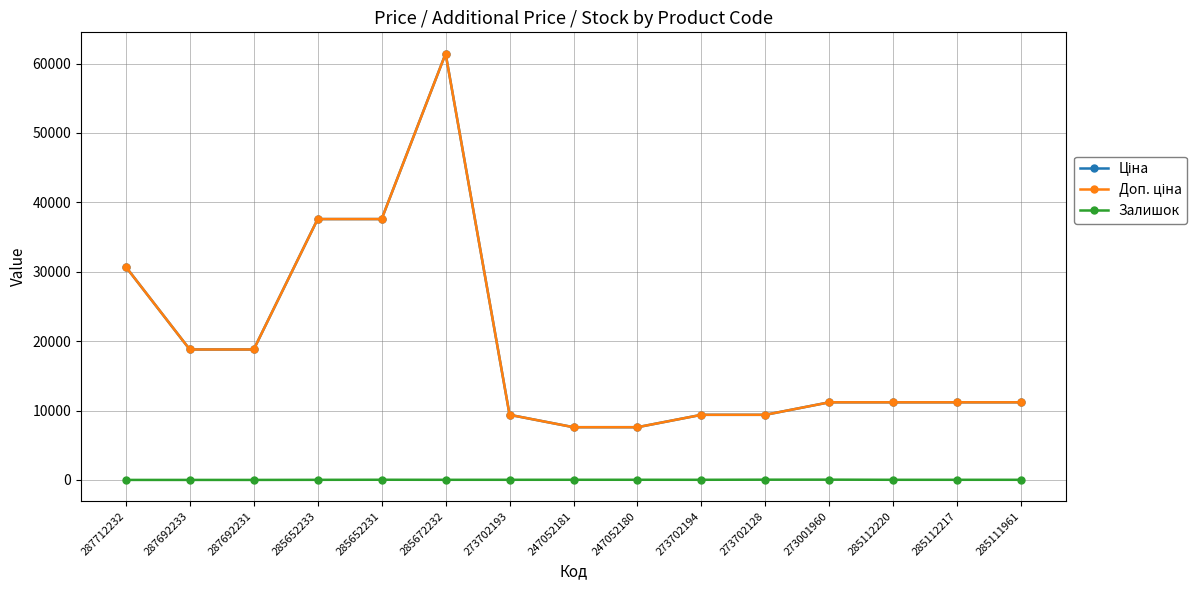

Between 273001960 and 285112220, which series saw the biggest shift?

Залишок